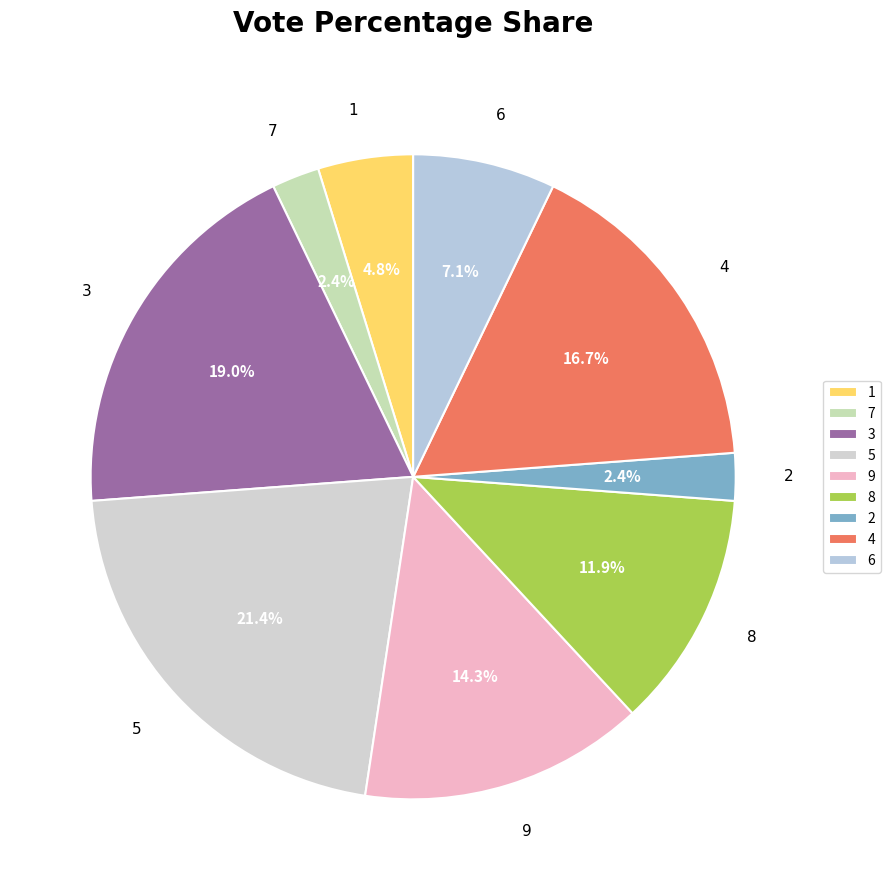

How many segments does this pie chart have?

9